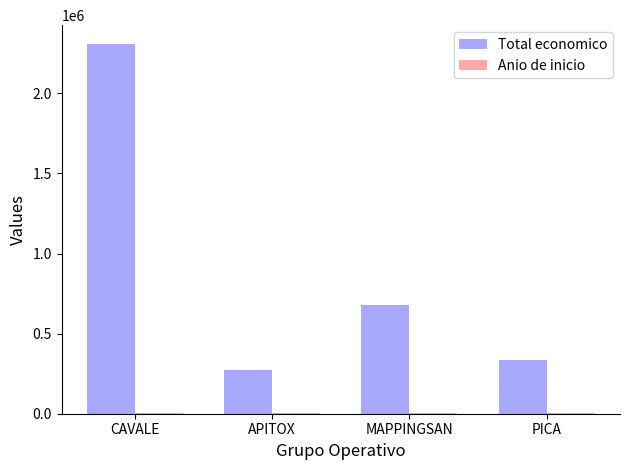

At which label does Total economico first exceed 677425?

CAVALE